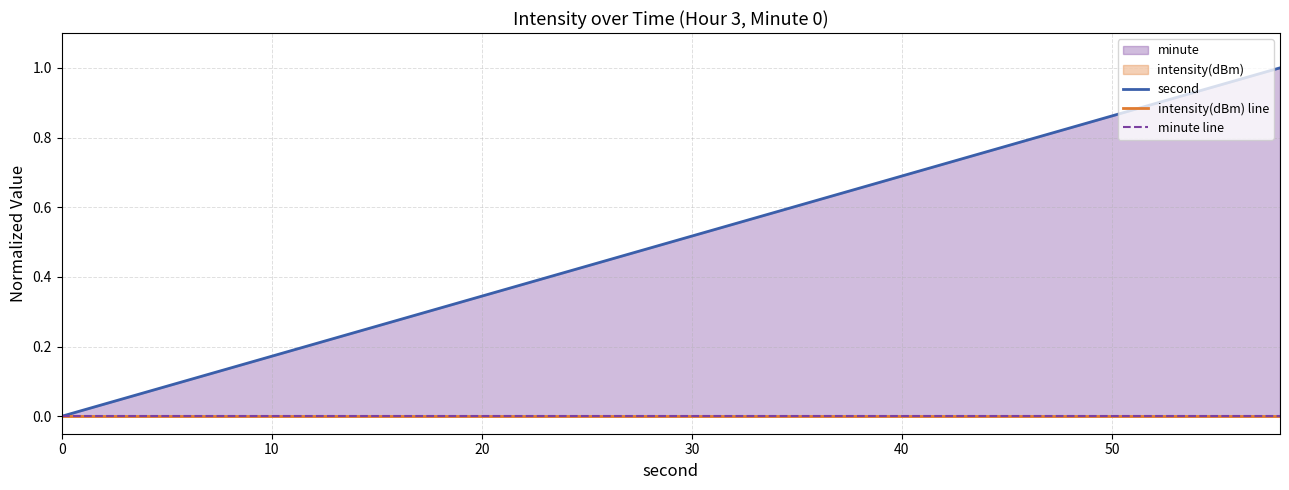

True or false: intensity(dBm) line and minute line cross at least once.

False